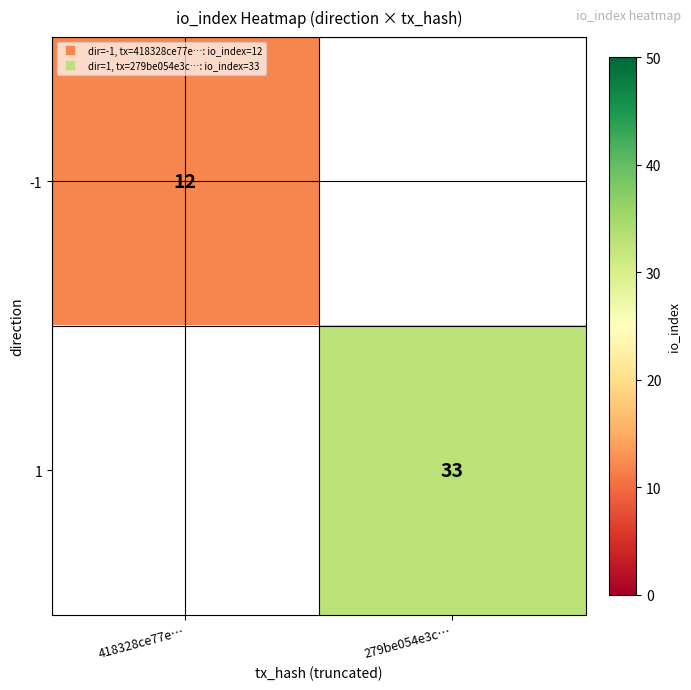

Is it true that 1 equals 13.7 at 279be054e3c…?

False